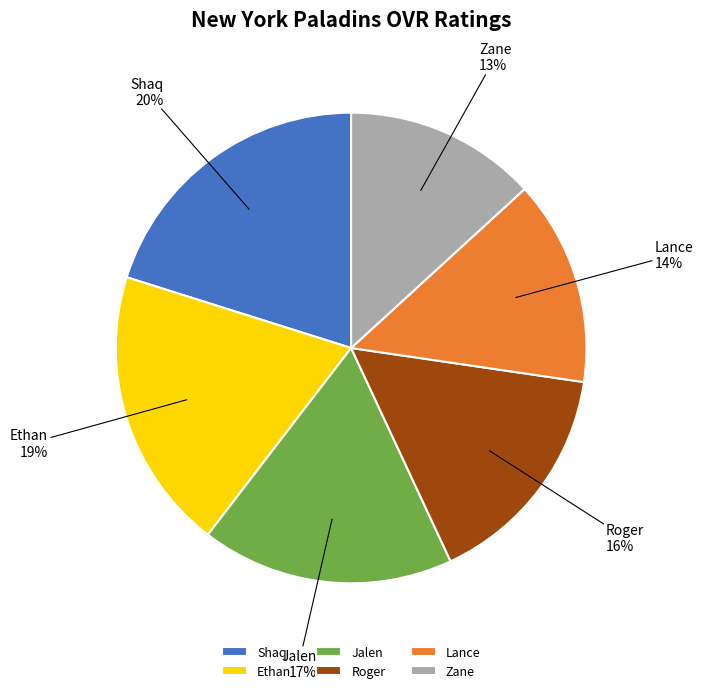

Which category has the biggest portion of the pie?

Shaq